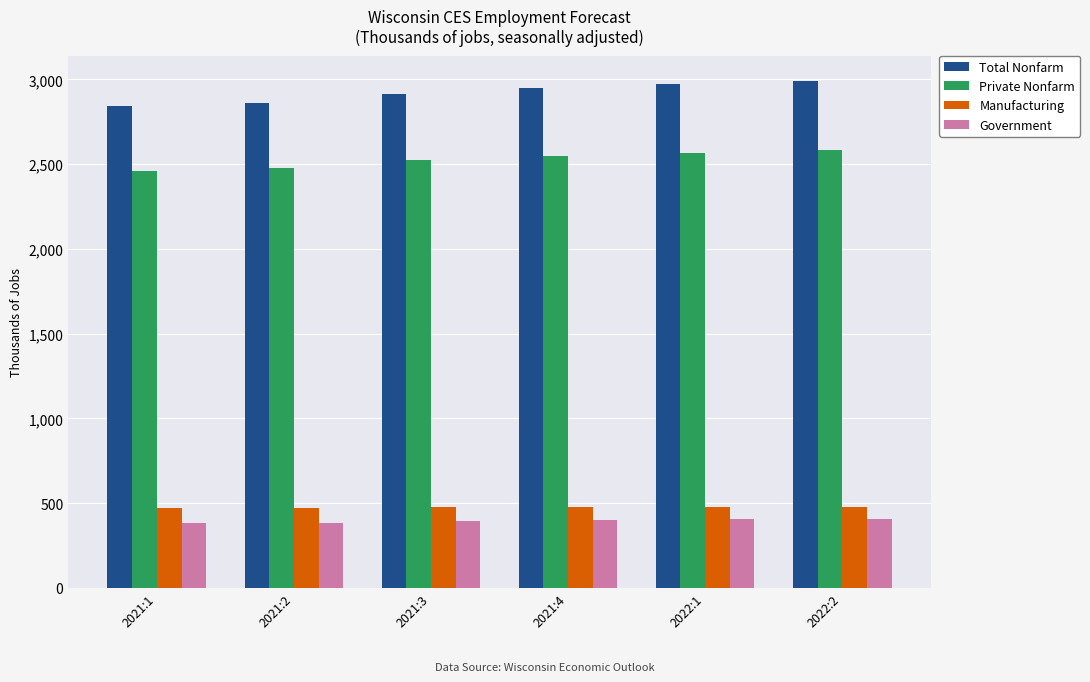

Is it true that Total Nonfarm equals 4878.2 at 2022:2?

False